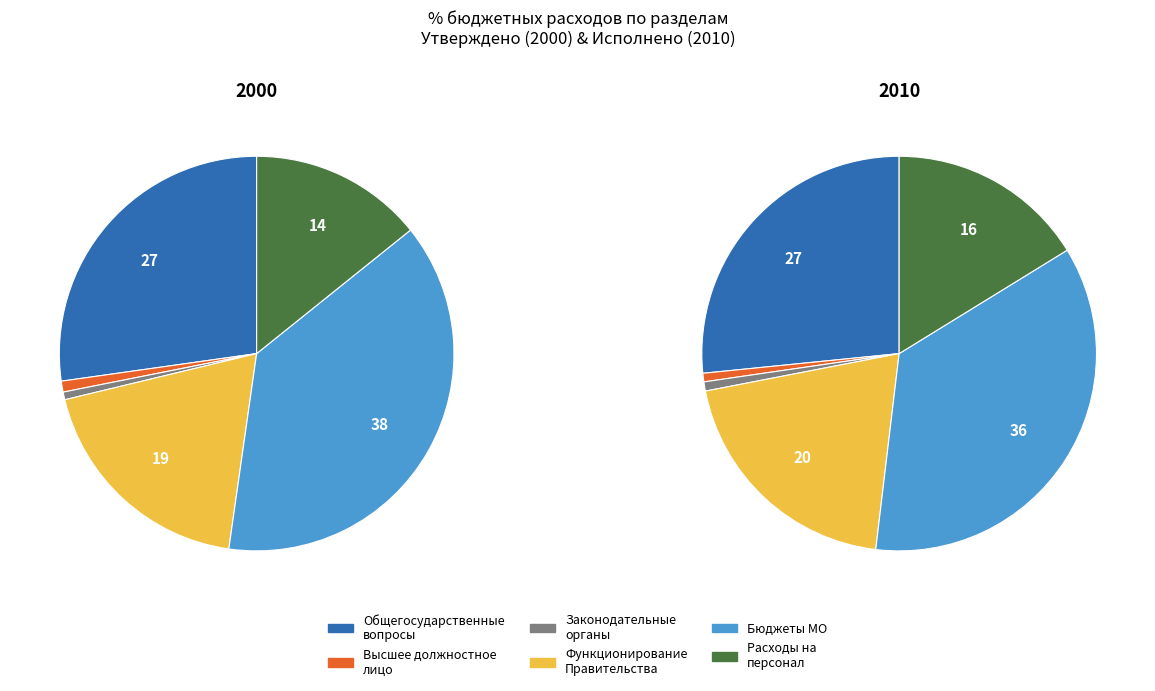

Is it true that ОБЩЕГОСУДАРСТВЕННЫЕ ВОПРОСЫ is 27% of the pie?

True